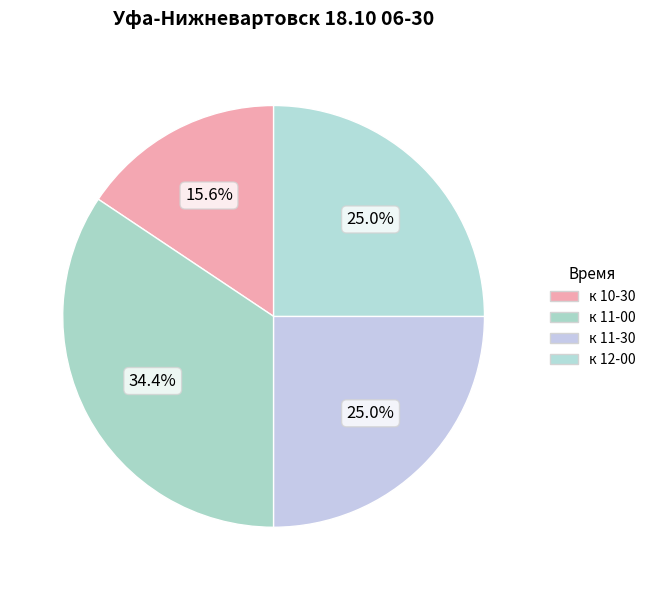

Is there any slice that represents more than half of the pie?

No